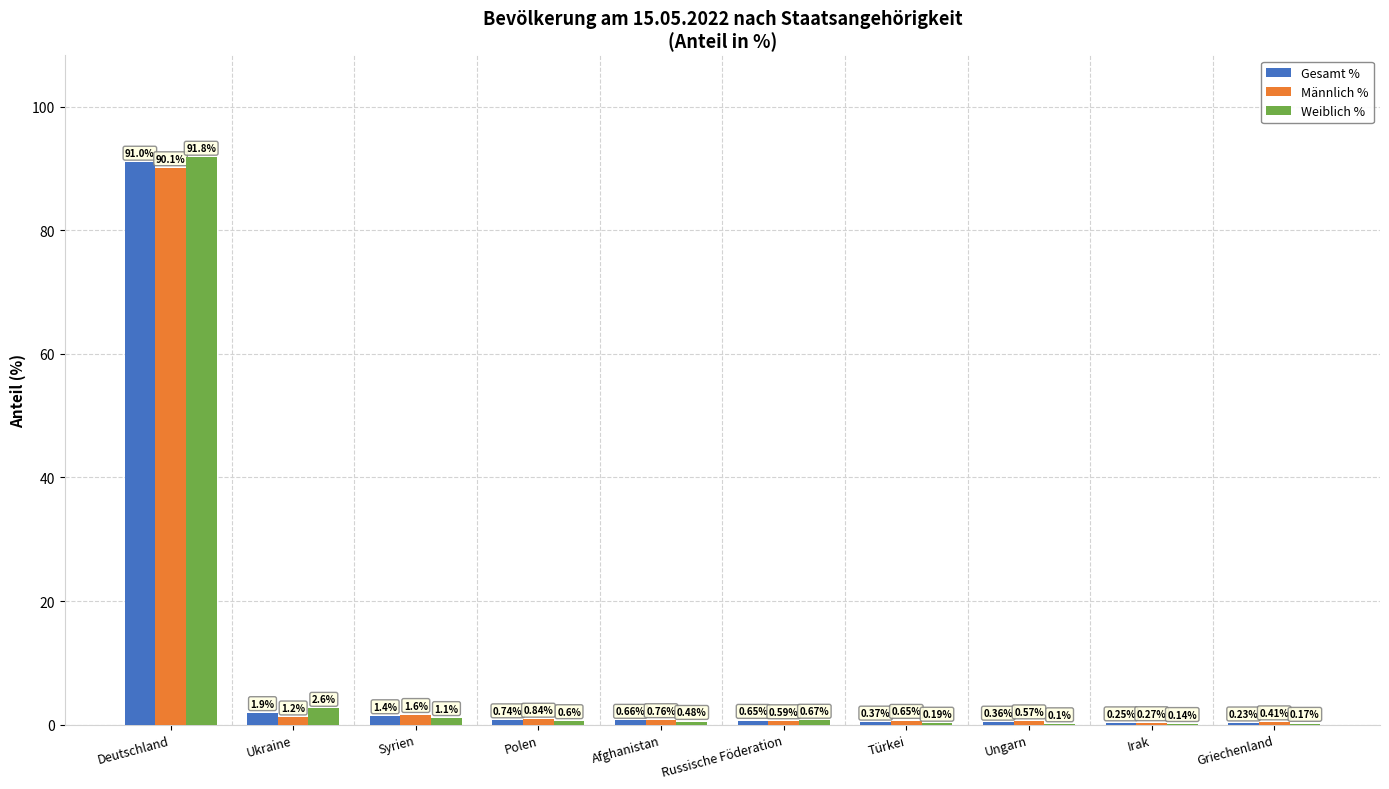

Which series has the largest total across all categories?

Weiblich %